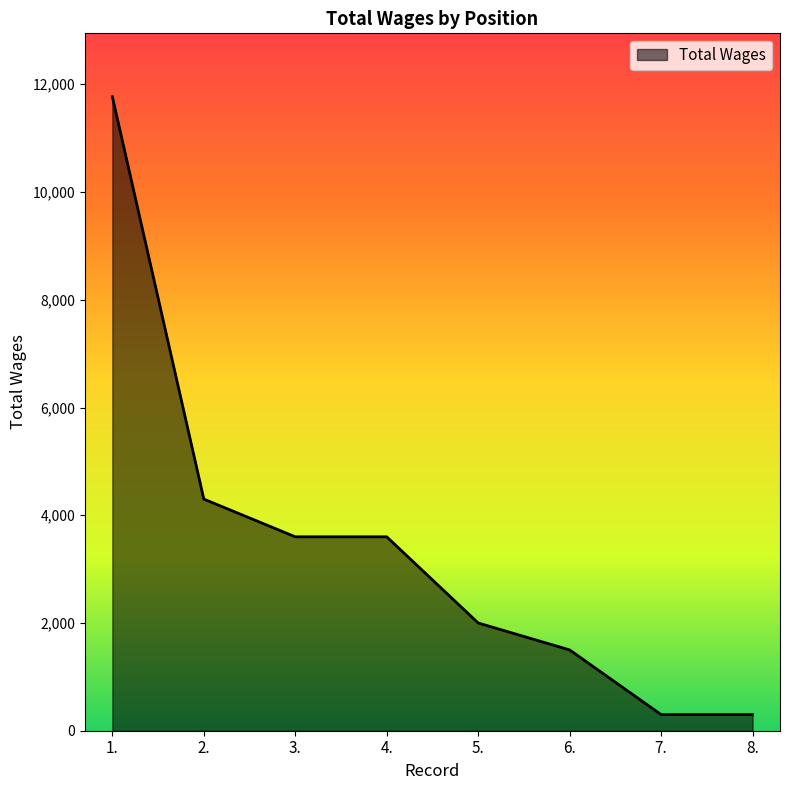

At which label is the value closest to 6034?

2.